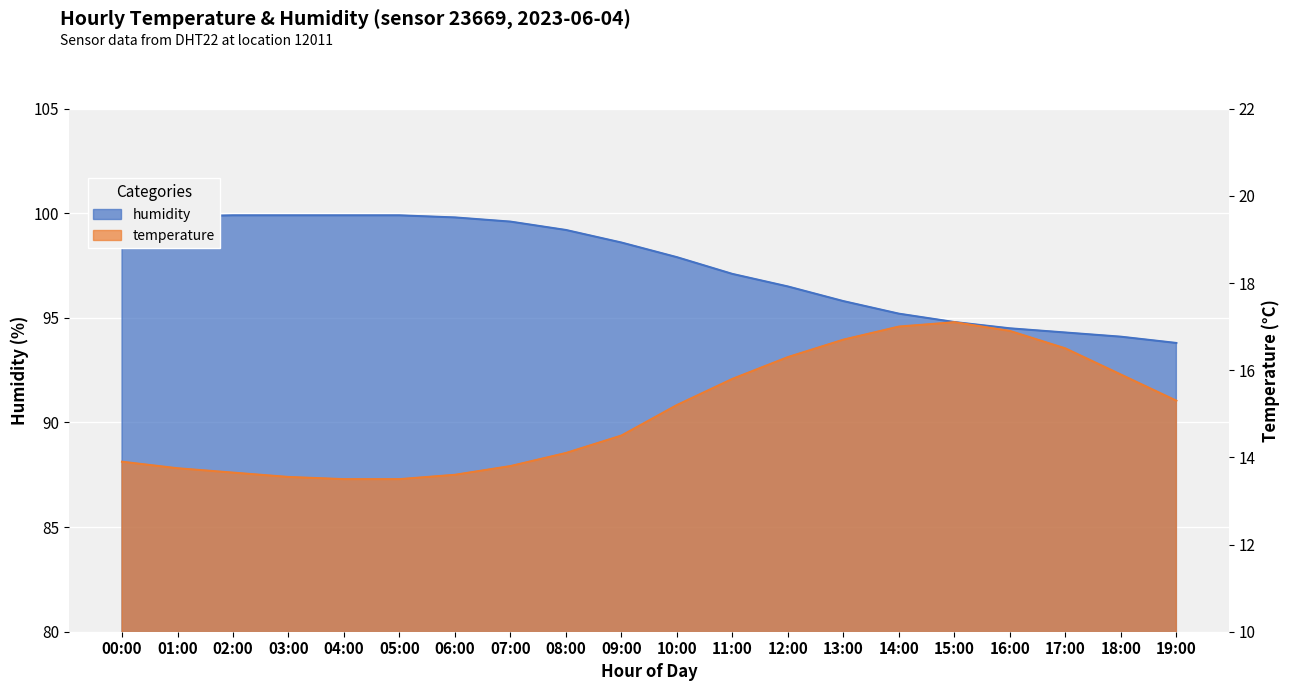

The value of humidity at 12:00 is 96.5. True or false?

True